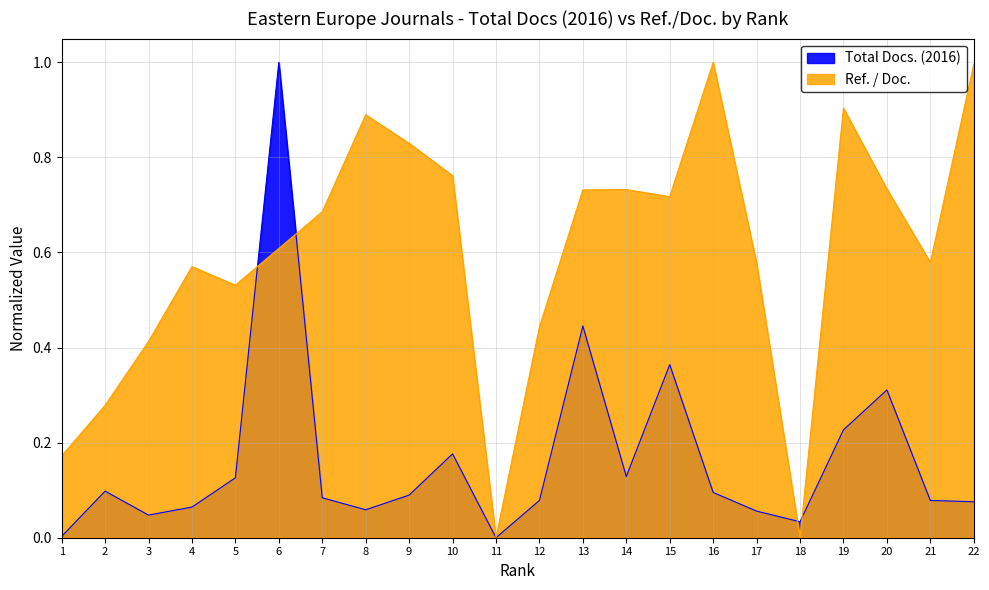

The value of Total Docs. (2016) at 21 is 0.1. True or false?

True